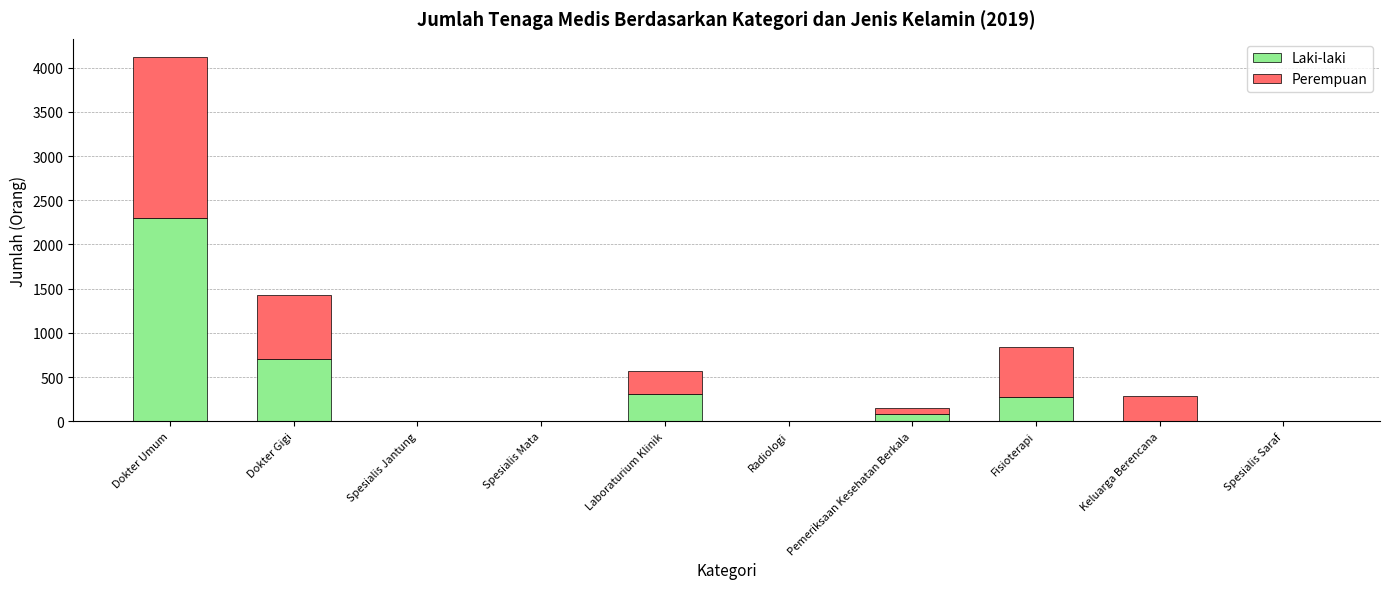

What are all the series names shown in the legend?

Laki-laki, Perempuan